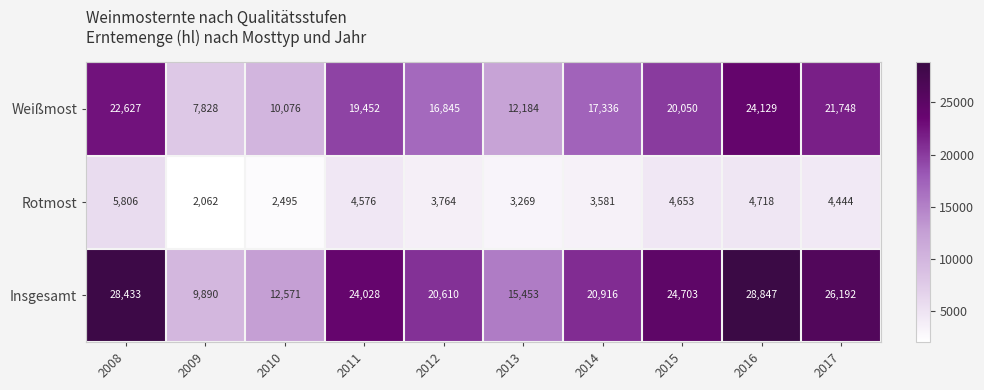

What is the difference between the Rotmost values at 2014 and 2009?

1519